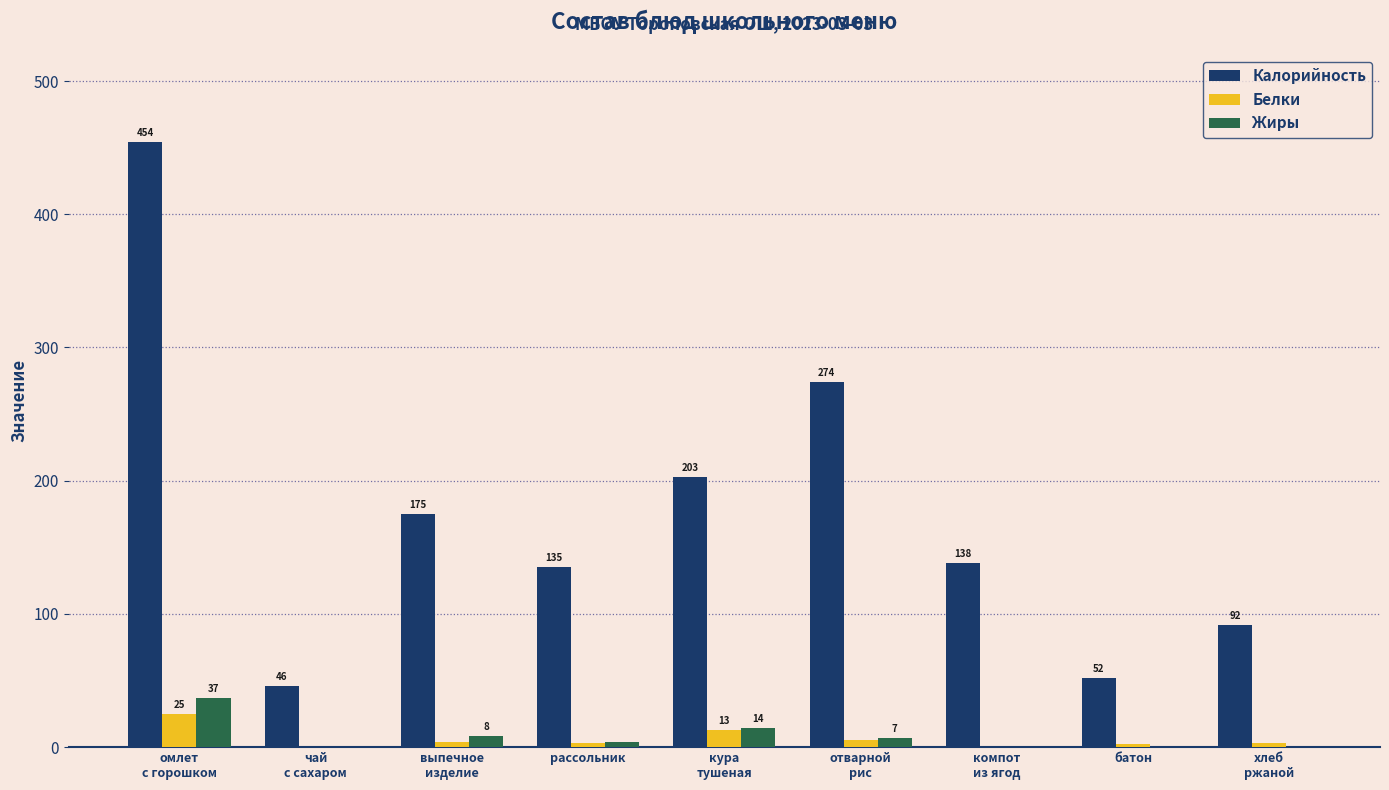

What is the sum of all Калорийность values?

1569.0